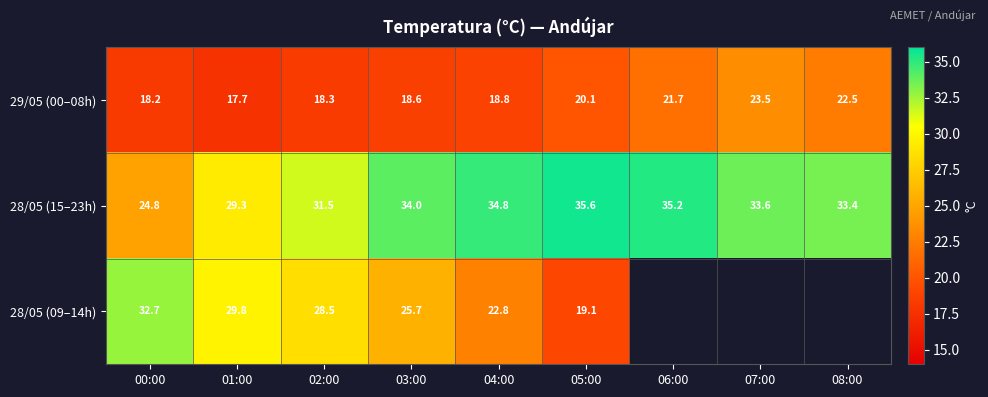

Where is 29/05 (00–08h) nearest to the value 20?

05:00